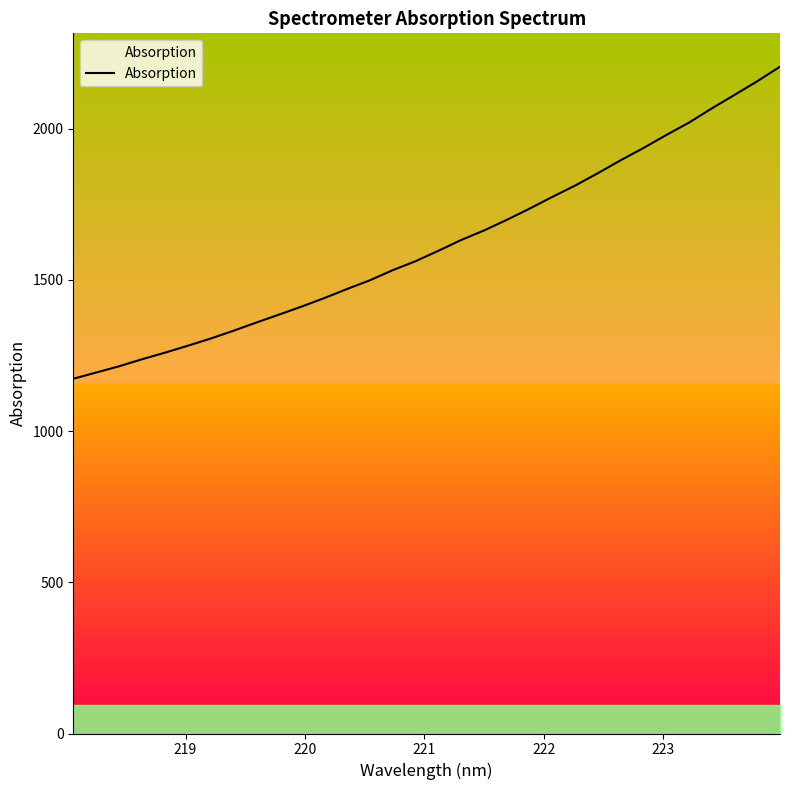

True or false: there are more than 0 points higher than both neighbors.

False